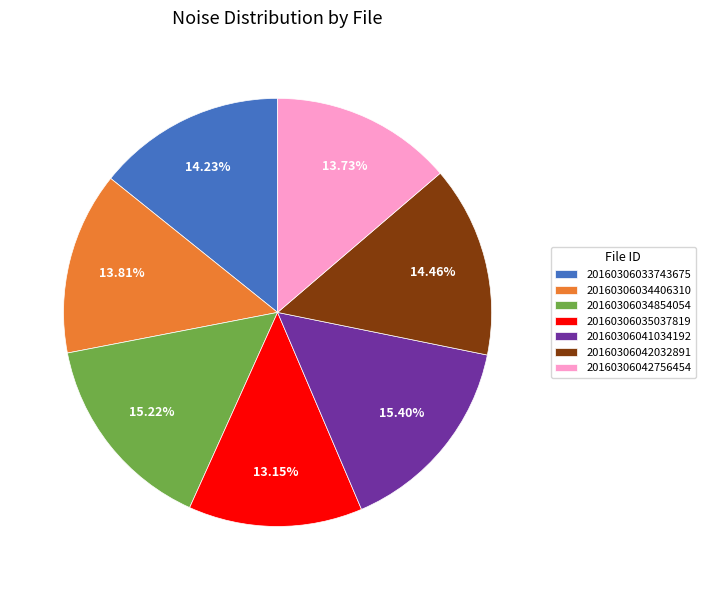

What is the ratio of the value at 20160306034854054 to the value at 20160306042032891?

1.1